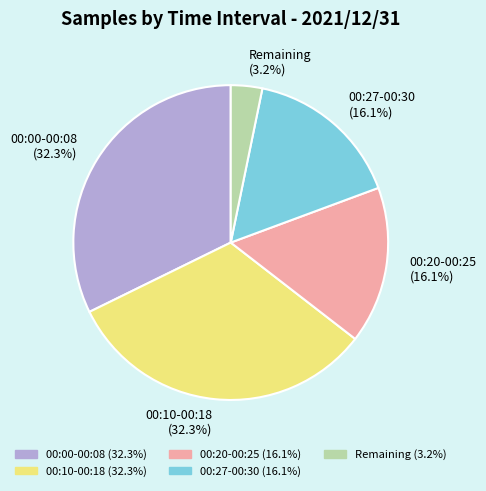

Combined, what portion of the pie is 00:27-00:30 (16.1%) and 00:00-00:08 (32.3%)?

48.4%